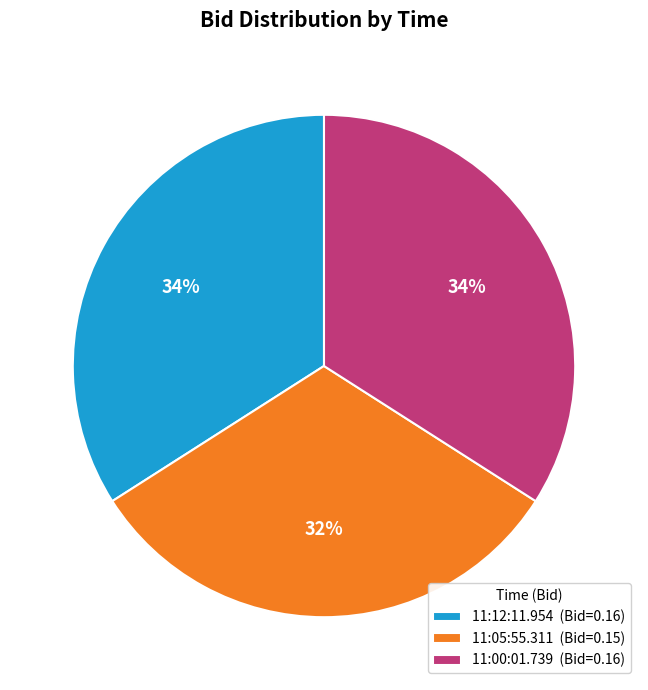

Is the sum of 11:05:55.311 and 11:00:01.739 greater than half?

Yes